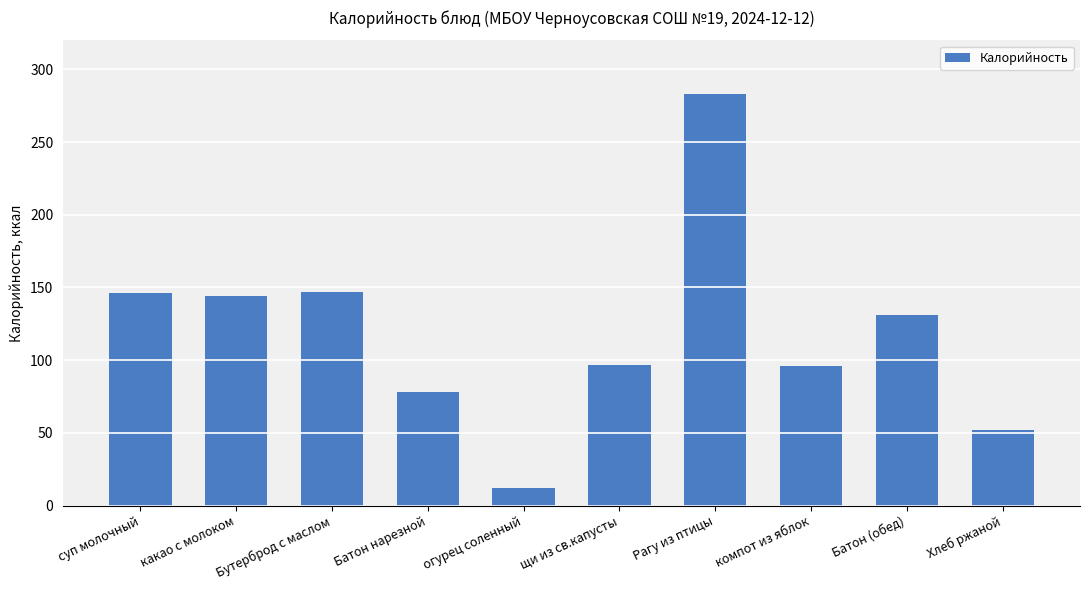

What is the ratio of the value at Бутерброд с маслом to the value at компот из яблок?

1.5